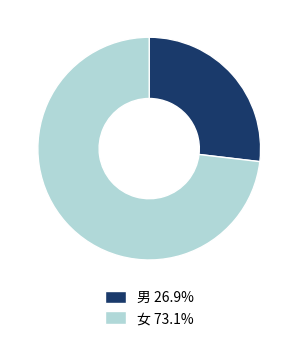

Is it true that 男 is 27% of the pie?

True